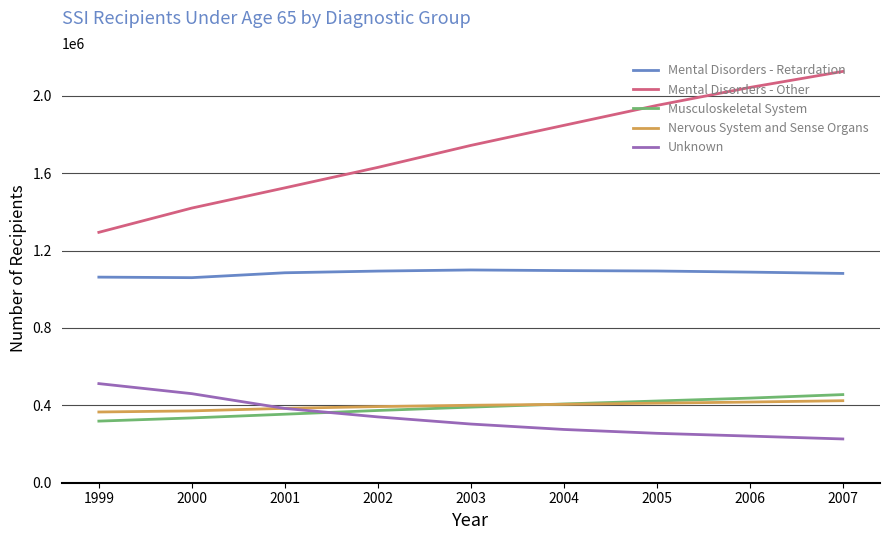

The Unknown series shows 324461 at 1999. True or false?

False